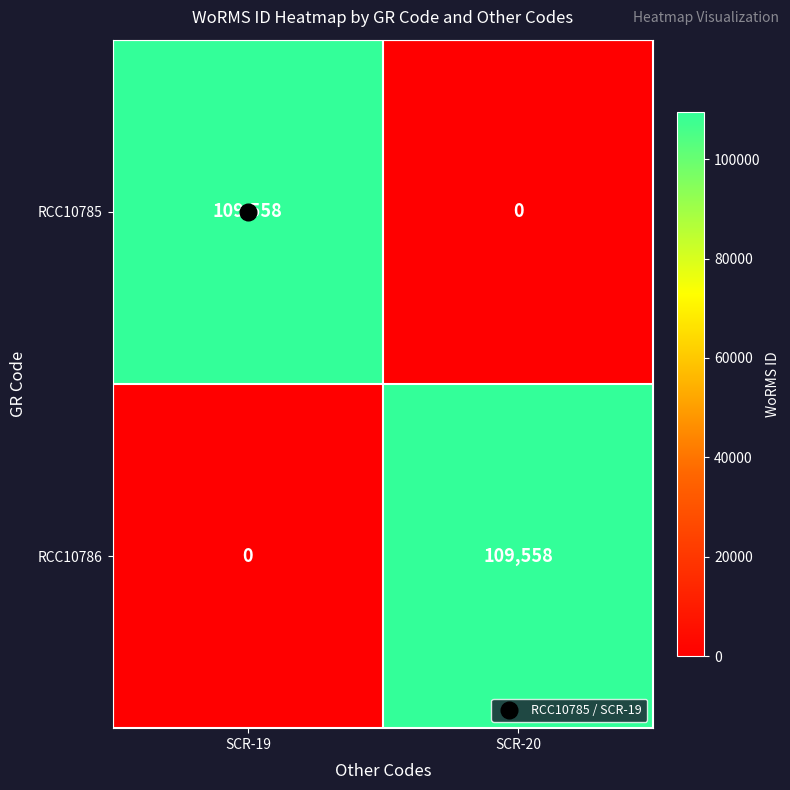

The RCC10785 series shows 0 at SCR-20. True or false?

True